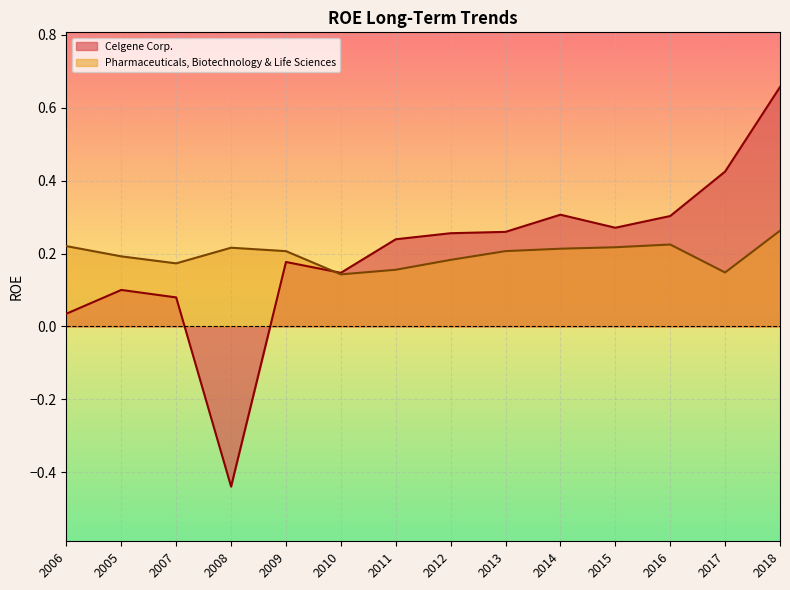

What value does the Celgene Corp. series have at 2014?

0.3